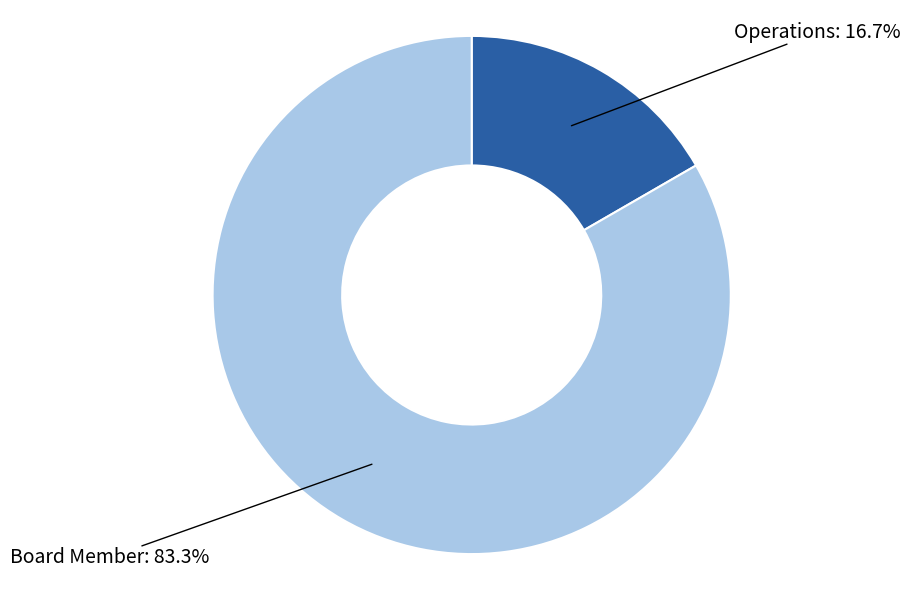

To the nearest percent, what is the average slice percentage?

50%